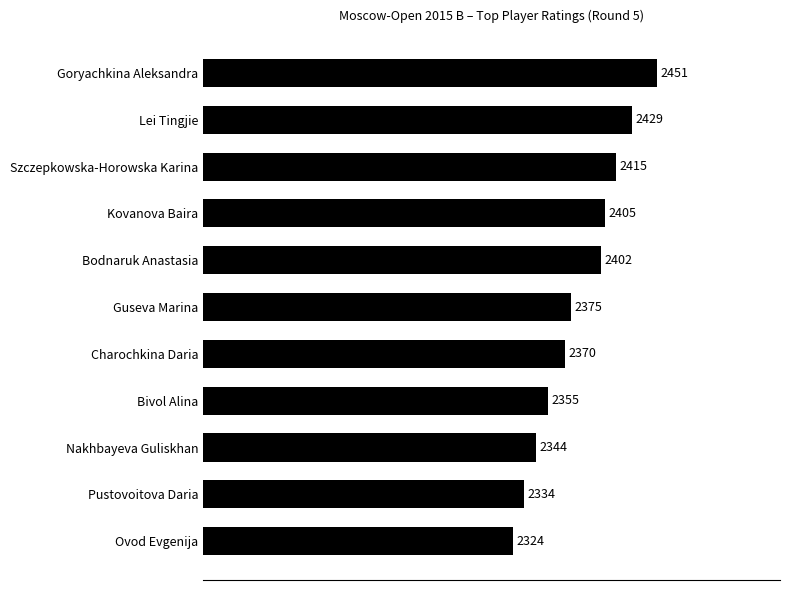

List the labels in order of value, smallest first.

Ovod Evgenija, Pustovoitova Daria, Nakhbayeva Guliskhan, Bivol Alina, Charochkina Daria, Guseva Marina, Bodnaruk Anastasia, Kovanova Baira, Szczepkowska-Horowska Karina, Lei Tingjie, Goryachkina Aleksandra